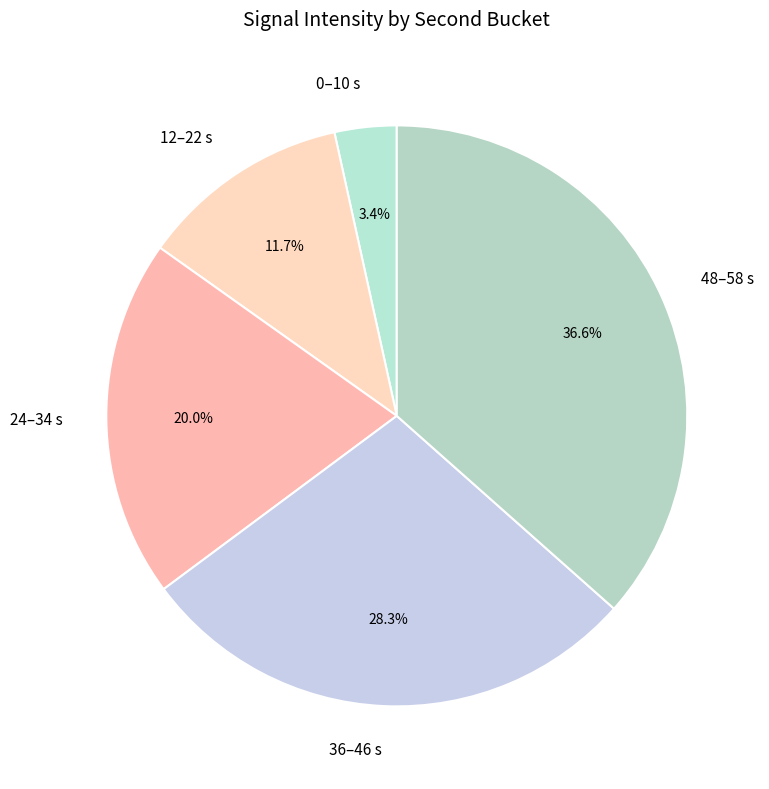

How many segments does this pie chart have?

5